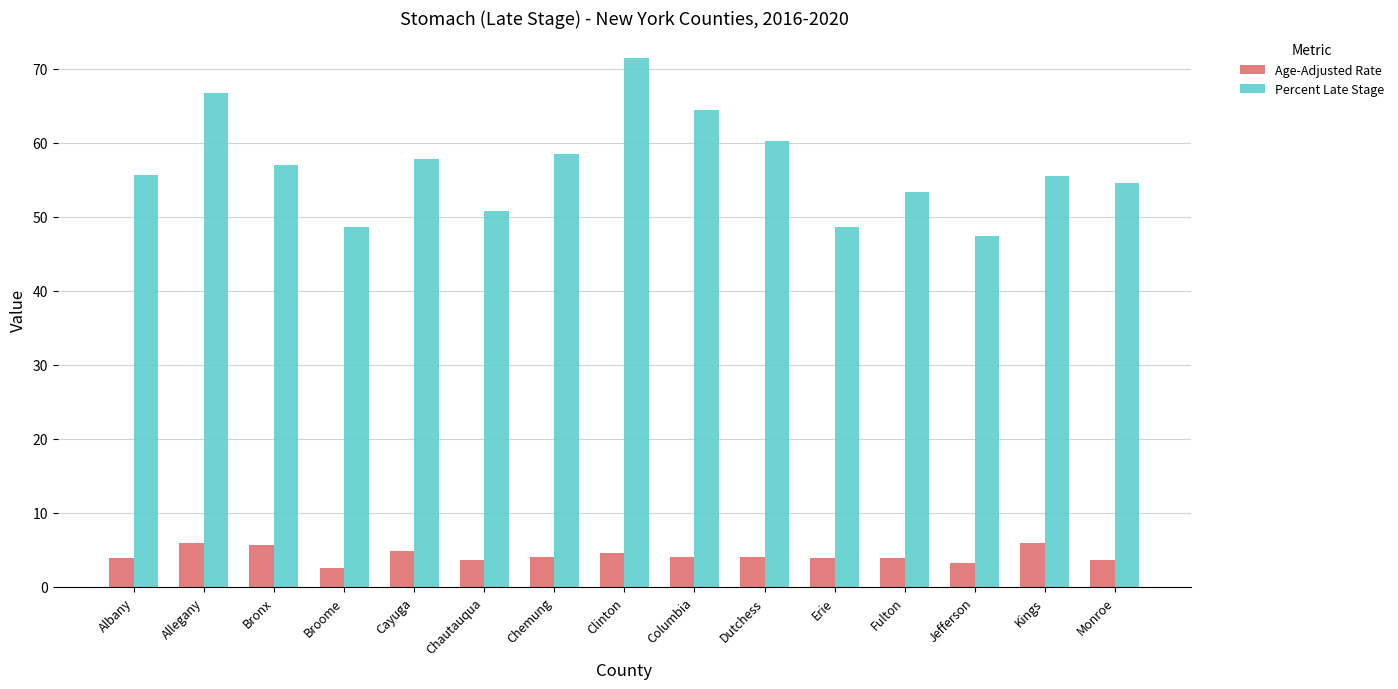

Does the chart contain any negative values?

No